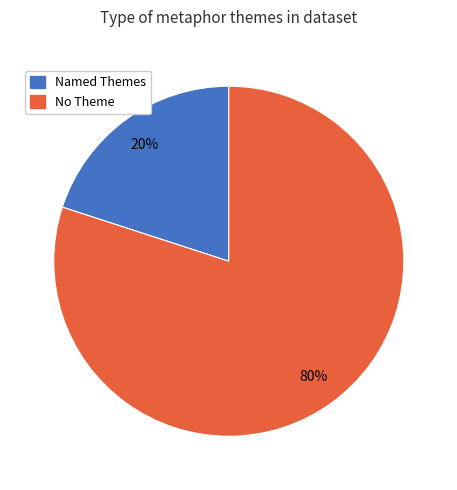

What percentage is the Named Themes slice, to the nearest percent?

20%